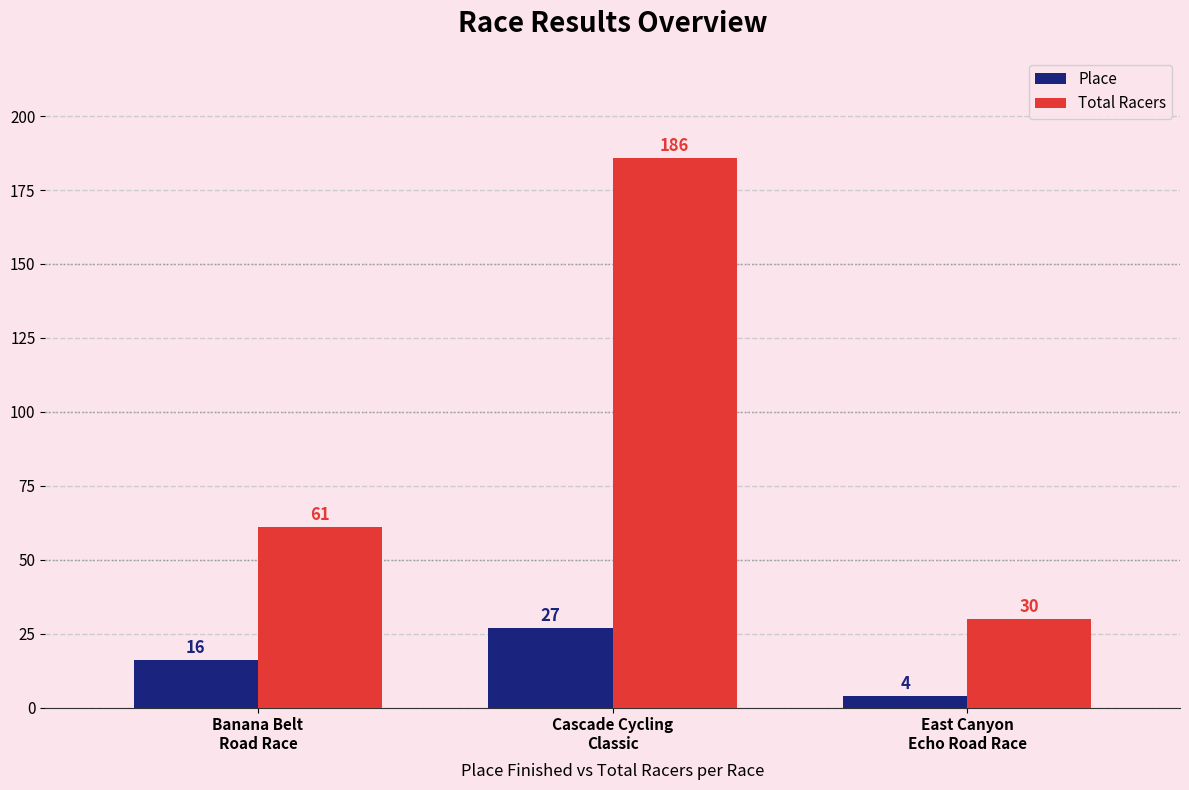

Count the Place values in the range 4 to 27.

3